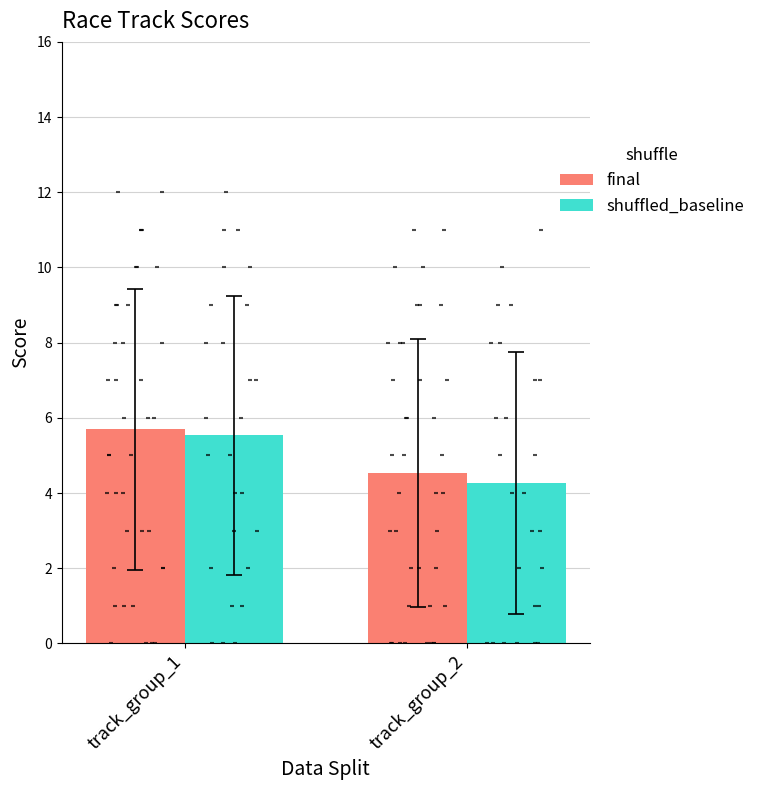

Is the value of shuffled_baseline at track_group_1 greater than the value of final at track_group_2?

Yes